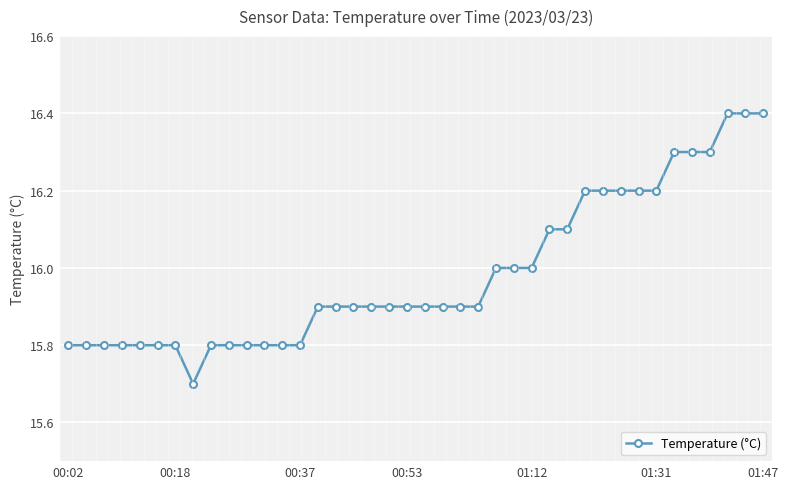

What is the difference between the maximum and minimum values?

0.7